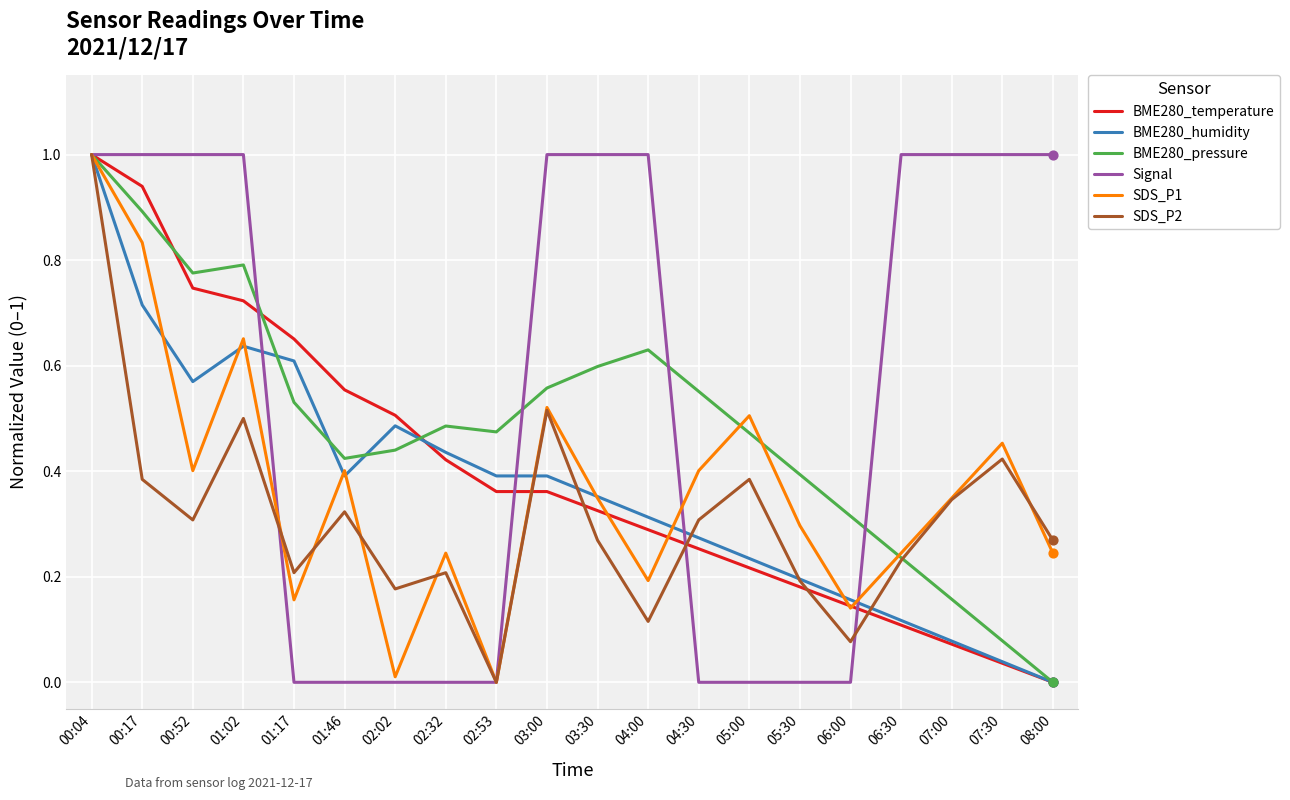

What is the total value across all series at 07:00?

2.0